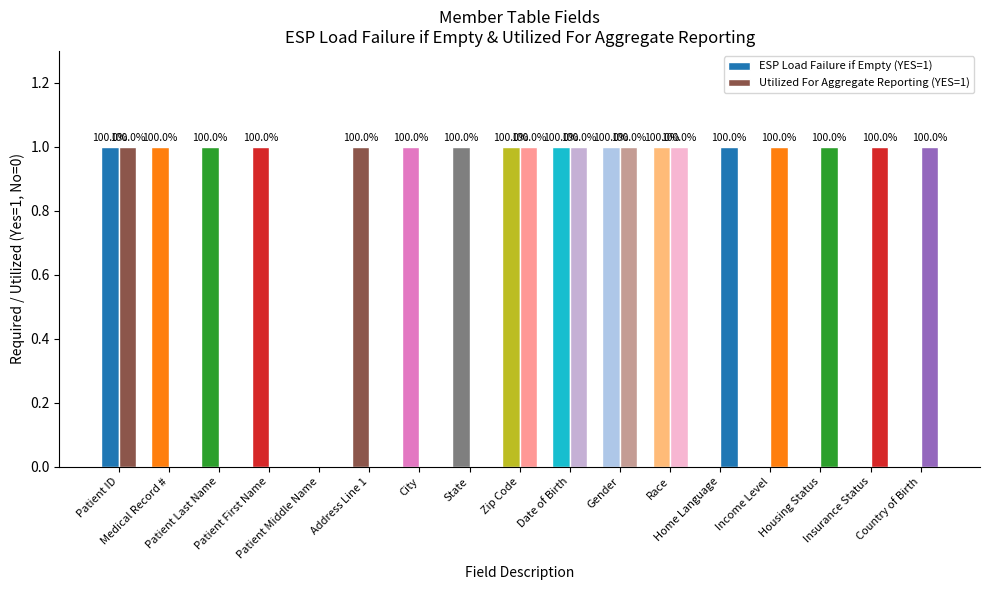

Does the chart contain stacked bars?

No